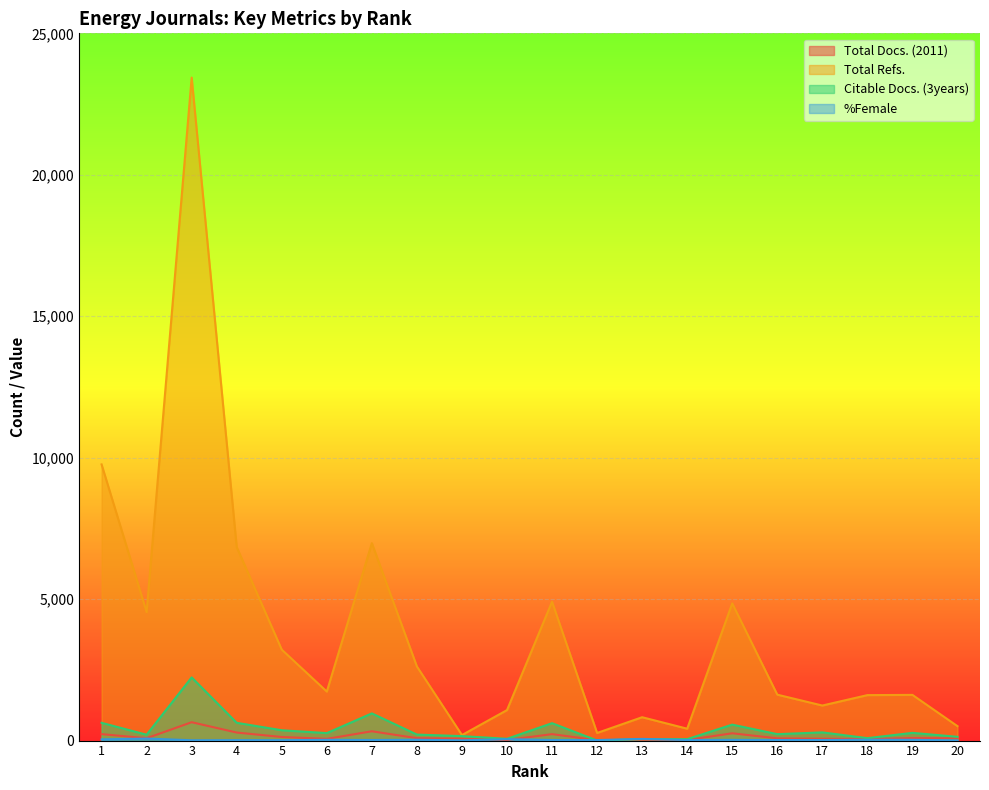

True or false: Citable Docs. (3years) and %Female intersect in this chart.

True